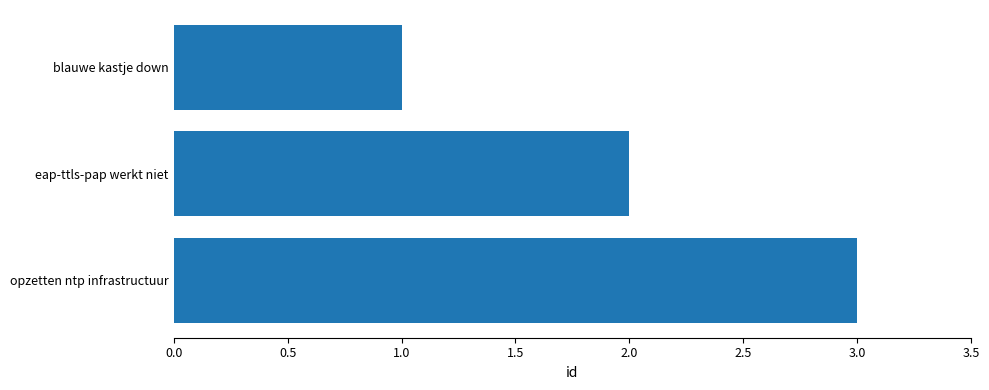

What is the greatest value displayed?

3